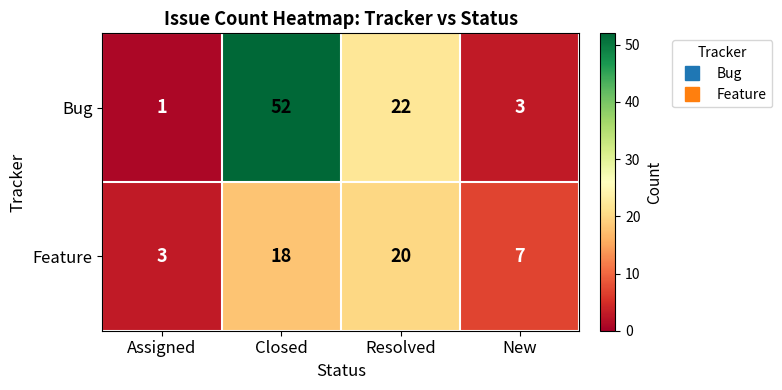

Where does the Bug series first go above 22?

Closed